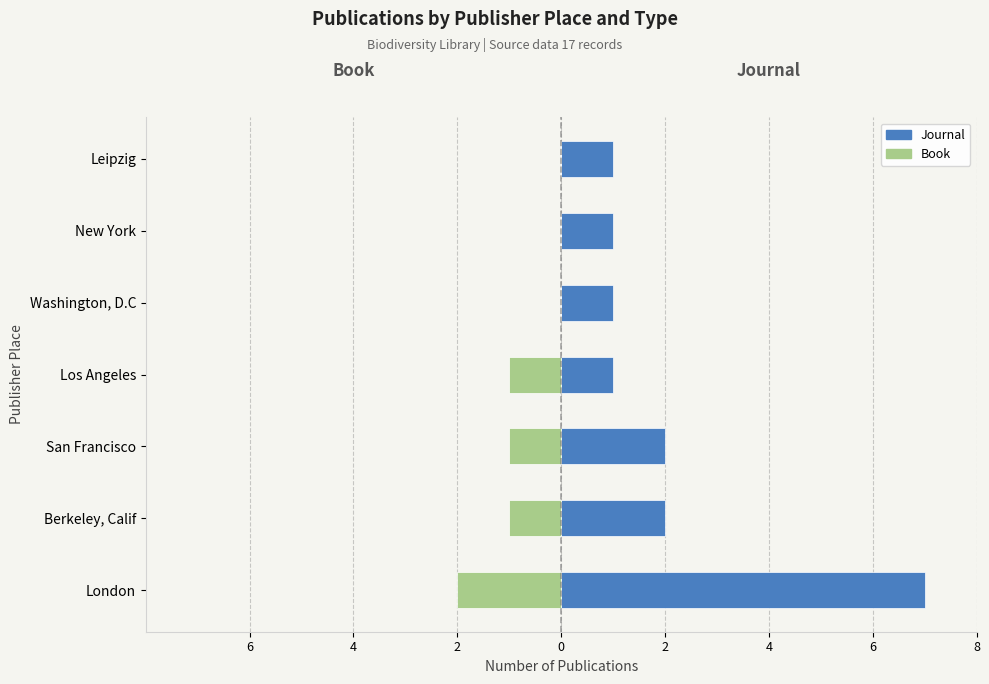

What are all the series names shown in the legend?

Journal, Book